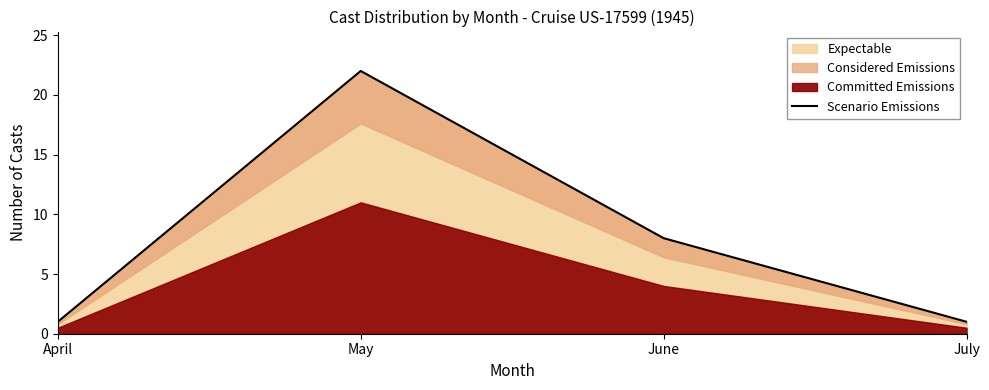

Reading left to right, extract all data points from this chart.

April=1	May=22	June=8	July=1